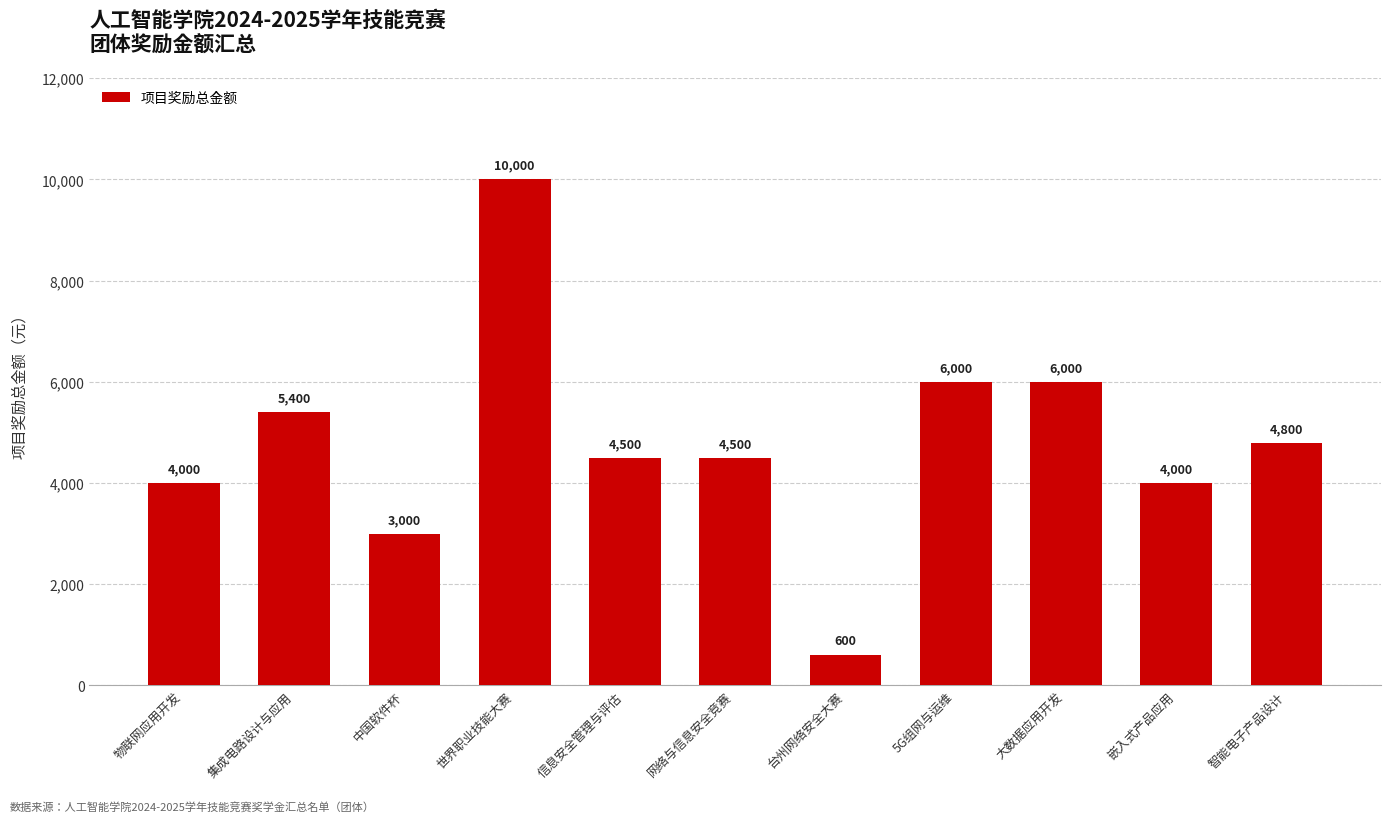

How many bars are there in total?

11